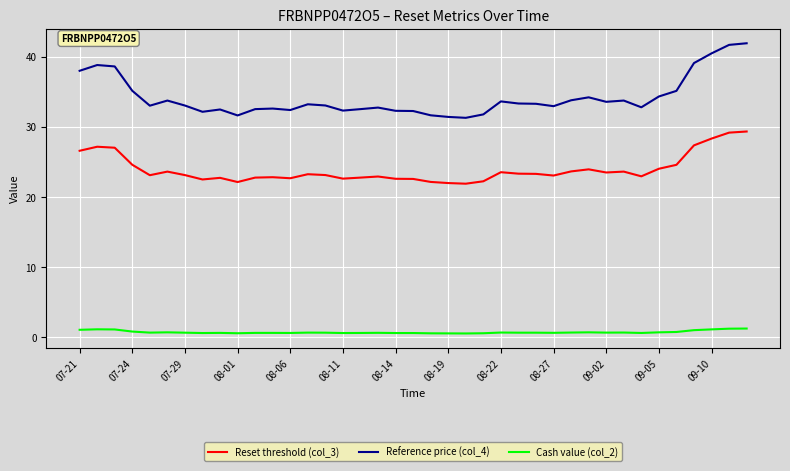

What are all the series names shown in the legend?

Reset threshold (col_3), Reference price (col_4), Cash value (col_2)